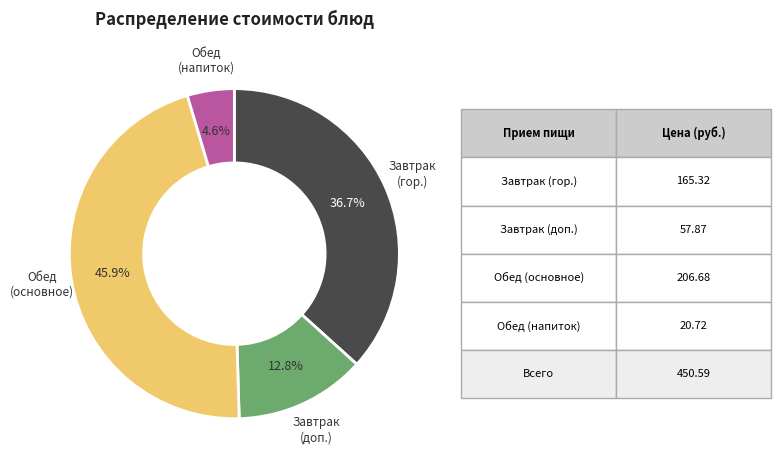

How many slices are in this pie chart?

4